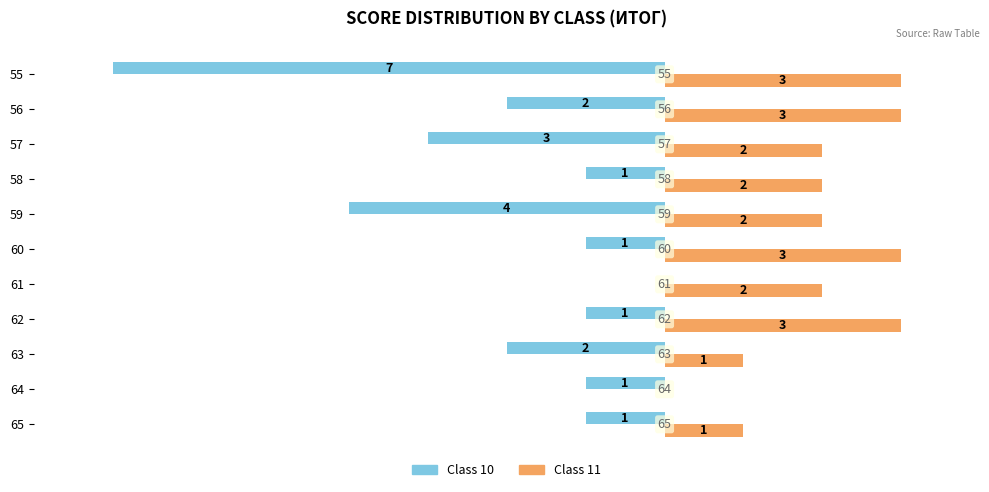

How many Class 11 values are between 1 and 3?

10